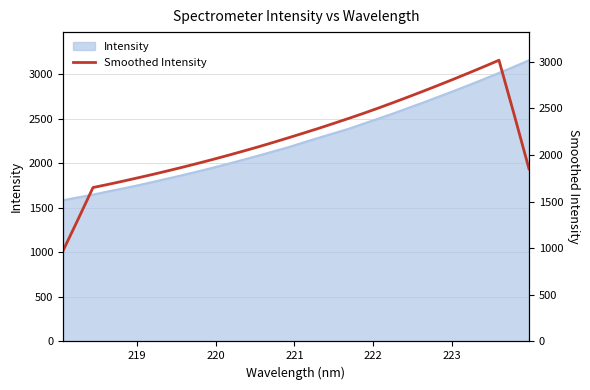

What is the minimum value for Intensity?

1585.9